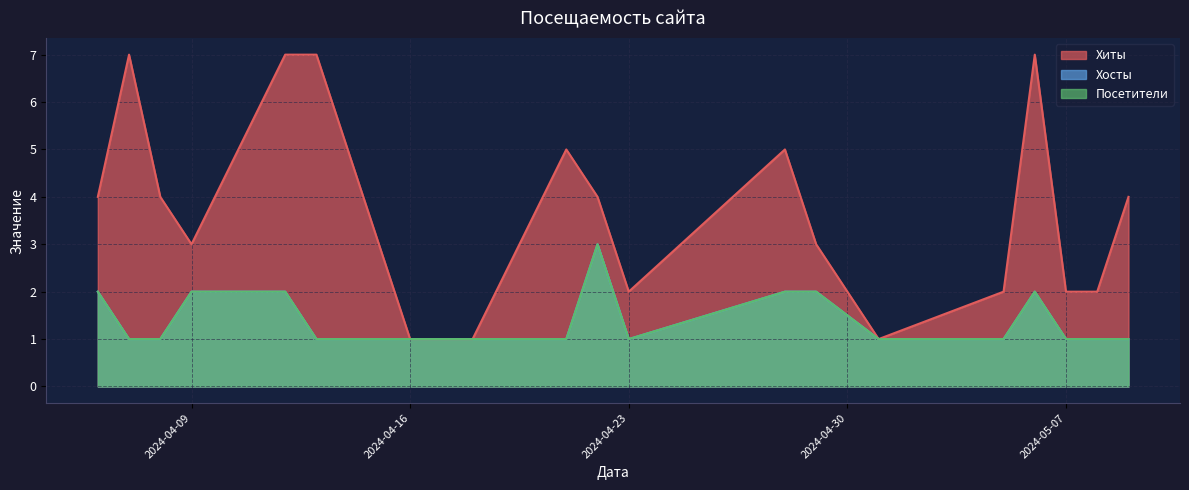

At how many categories does at least one series exceed 6?

4